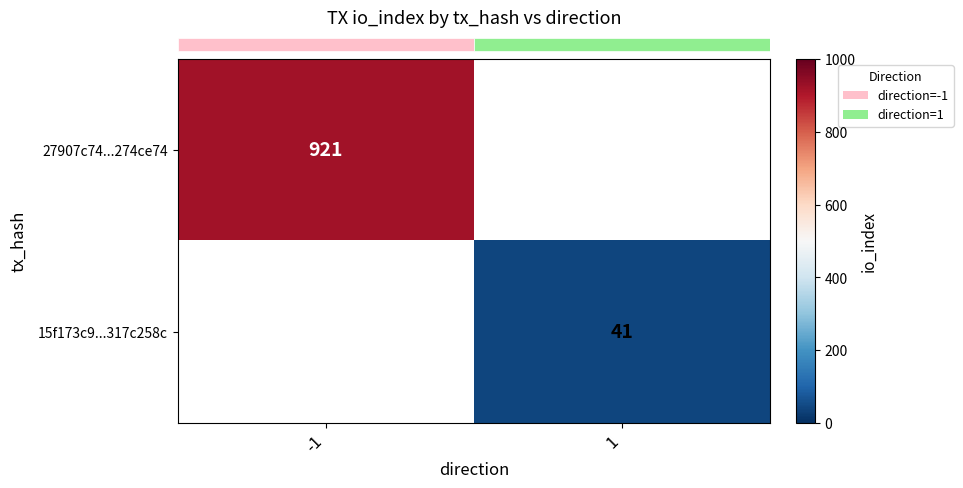

Rank the series by their average value, from highest to lowest.

row_0, row_1